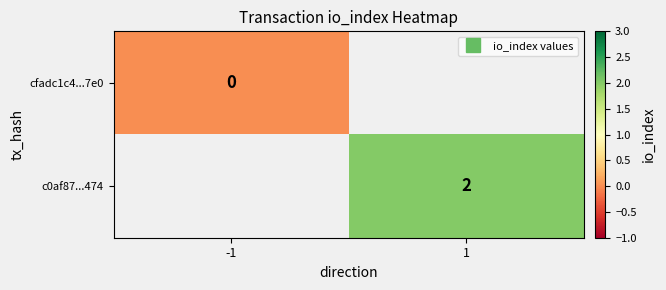

Rank the series at 1 from lowest to highest value.

cfadc1c4...7e0, c0af87...474